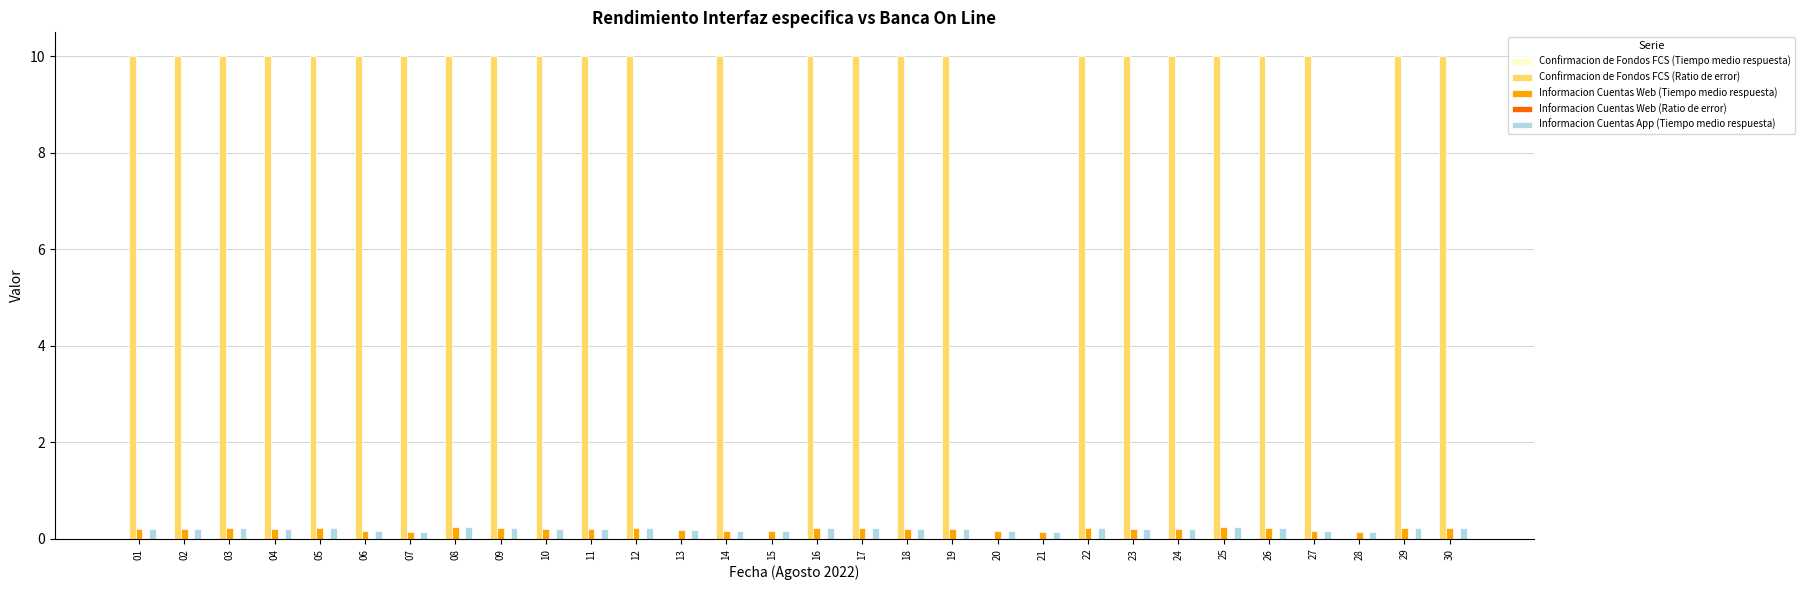

Are the bars grouped side by side (vs. stacked)?

Yes